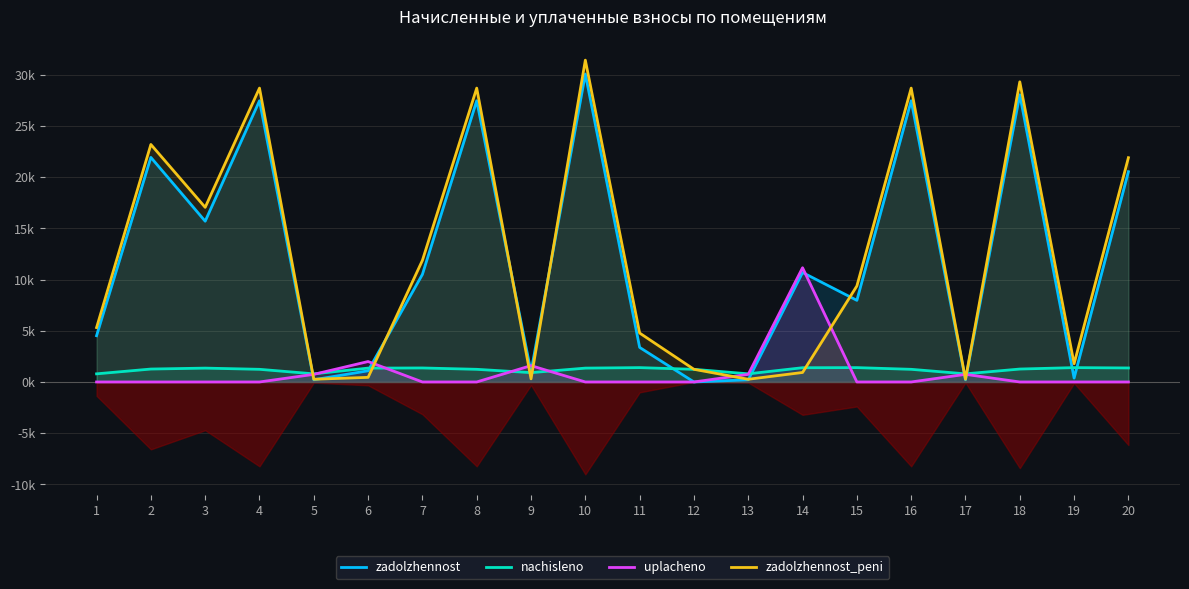

Reading left to right, what are all the values shown in this chart?

zadolzhennost: 1=4.5	2=21.9	3=15.7	4=27.5	5=0.2	6=1.1	7=10.5	8=27.5	9=1.0	10=30.1	11=3.4	12=0.0	13=0.2	14=10.7	15=8.0	16=27.5	17=0.2	18=28.1	19=0.4	20=20.5
nachisleno: 1=0.8	2=1.3	3=1.4	4=1.2	5=0.8	6=1.4	7=1.4	8=1.2	9=0.9	10=1.4	11=1.4	12=1.2	13=0.8	14=1.4	15=1.4	16=1.2	17=0.8	18=1.3	19=1.4	20=1.4
uplacheno: 1=0.0	2=0.0	3=0.0	4=0.0	5=0.7	6=2.0	7=0.0	8=0.0	9=1.6	10=0.0	11=0.0	12=0.0	13=0.7	14=11.2	15=0.0	16=0.0	17=0.7	18=0.0	19=0.0	20=0.0
zadolzhennost_peni: 1=5.3	2=23.2	3=17.1	4=28.7	5=0.3	6=0.4	7=11.9	8=28.7	9=0.3	10=31.4	11=4.8	12=1.2	13=0.3	14=0.9	15=9.4	16=28.7	17=0.3	18=29.3	19=1.8	20=21.9